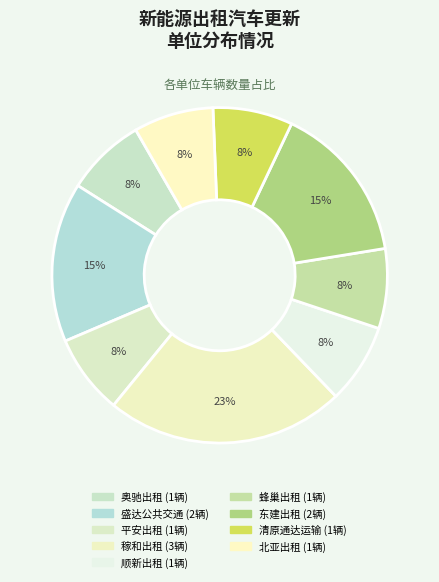

How many slices are in this pie chart?

9